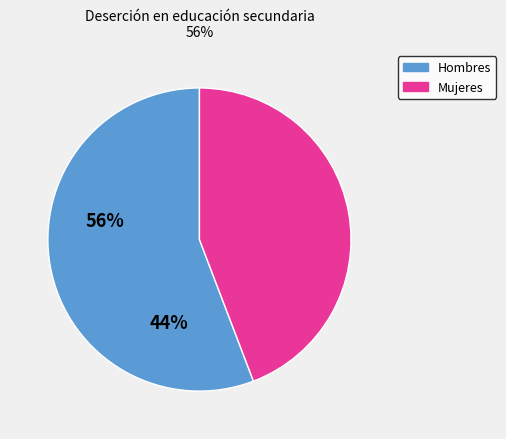

Approximately how many times larger is the value at Mujeres compared to Hombres?

0.8